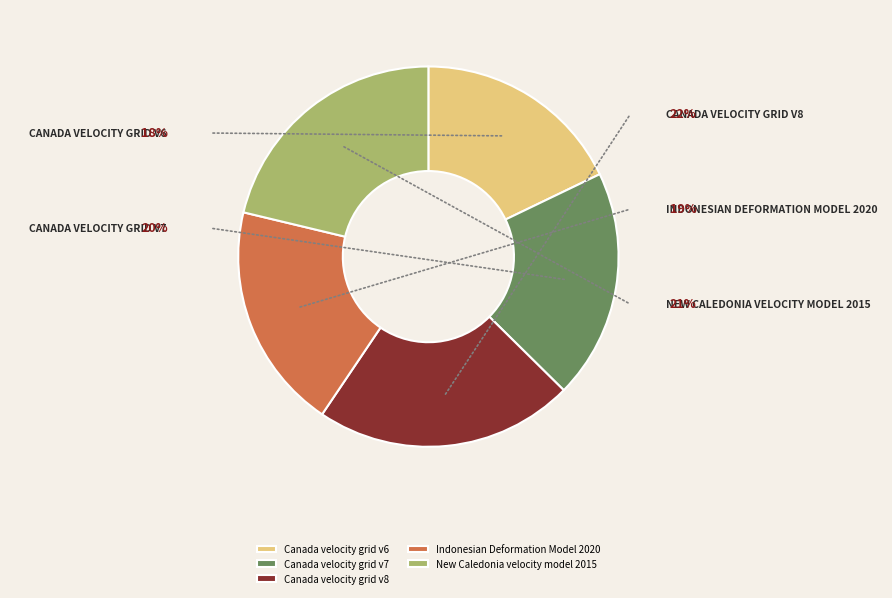

Which has a higher value, Canada velocity grid v6 or Canada velocity grid v8?

Canada velocity grid v8